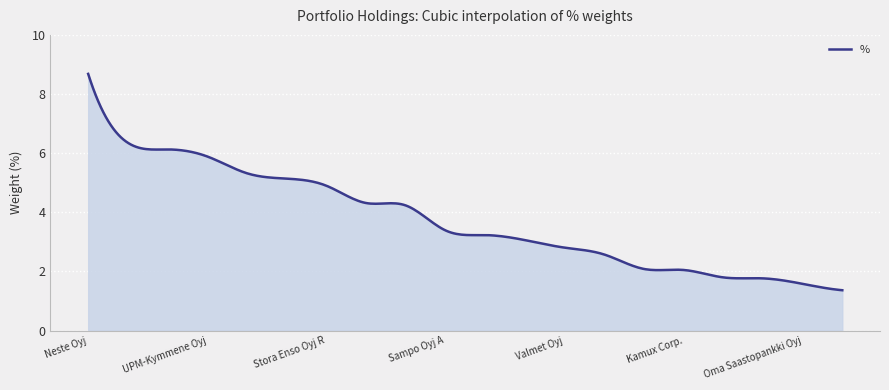

What is the minimum value shown in the chart?

1.4